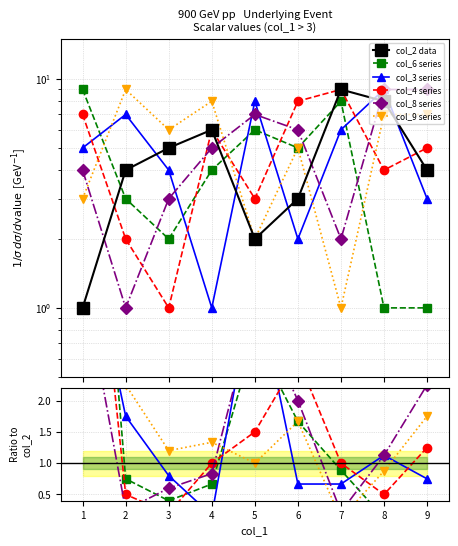

What is the sum of the col_8 series values at 0 and 5?

6.0